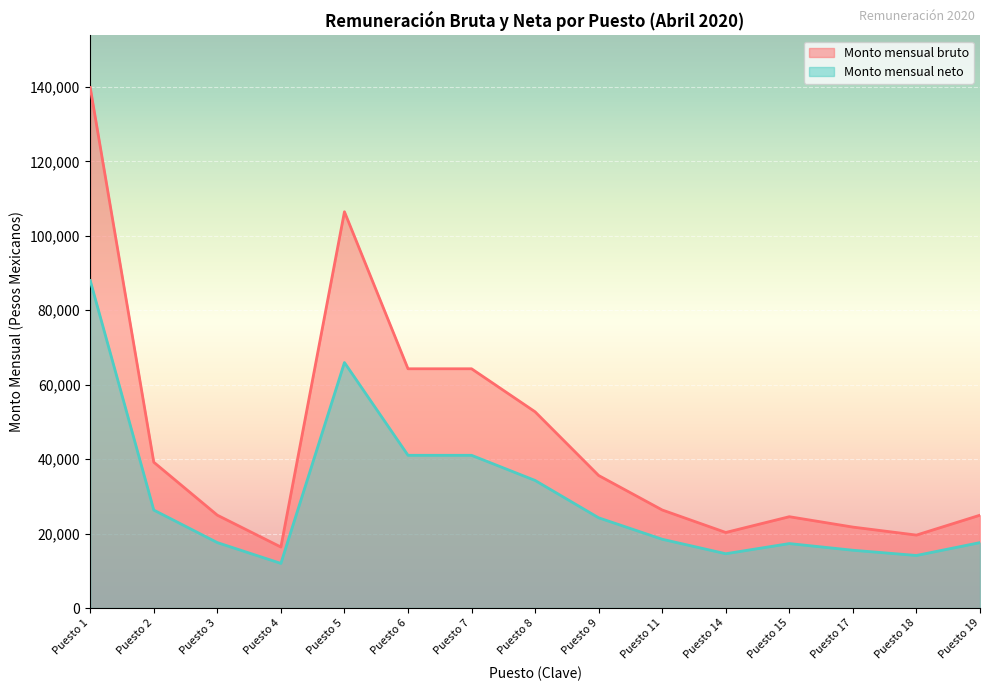

At how many categories does at least one series exceed 57562?

4